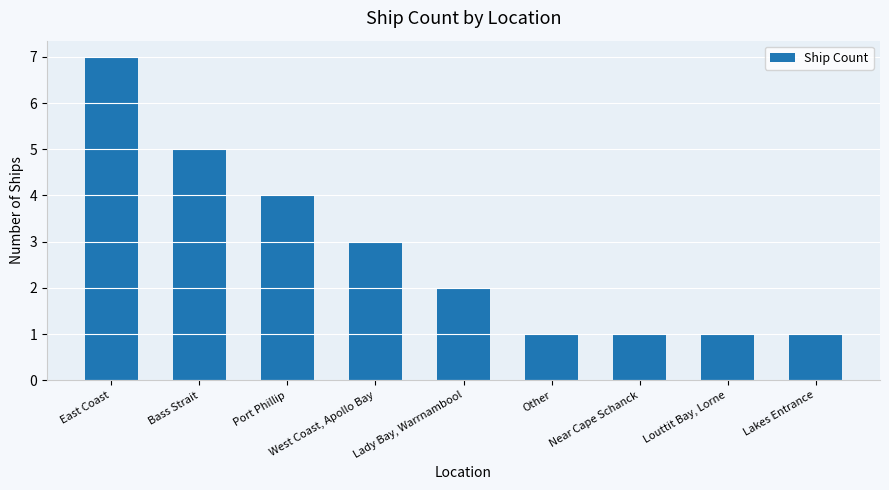

Are the bars horizontal?

No